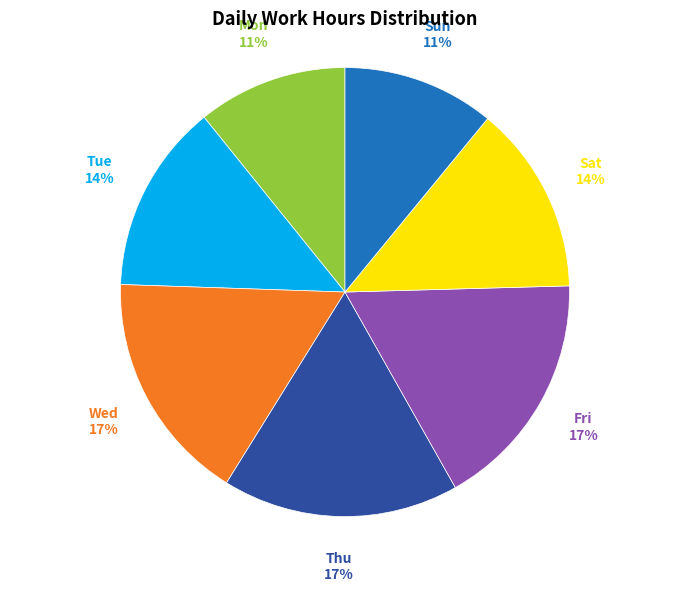

What percentage is the Wed slice, to the nearest percent?

17%